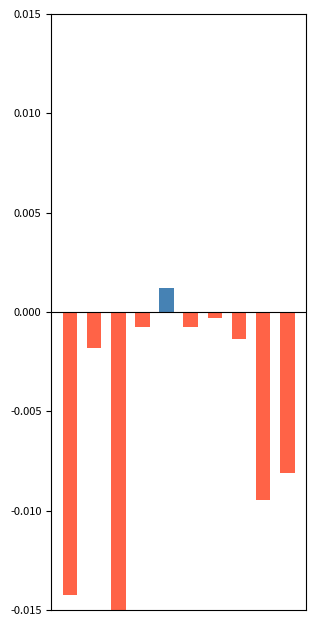

How many bars are there in total?

20